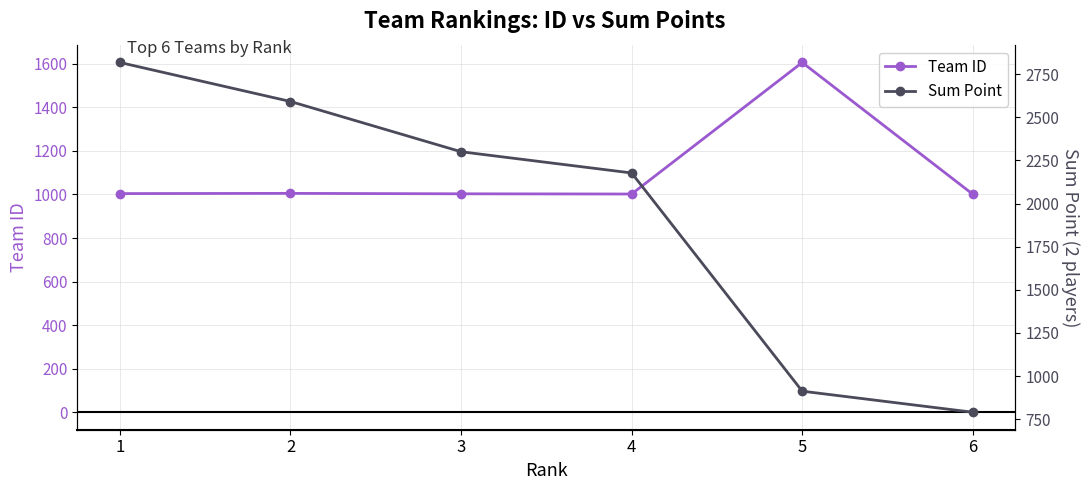

Reading left to right, list all the values displayed in this chart.

Team ID: 1=1004	2=1005	3=1003	4=1002	5=1606	6=1001
Sum Point: 1=2817	2=2591	3=2300	4=2177	5=913	6=791